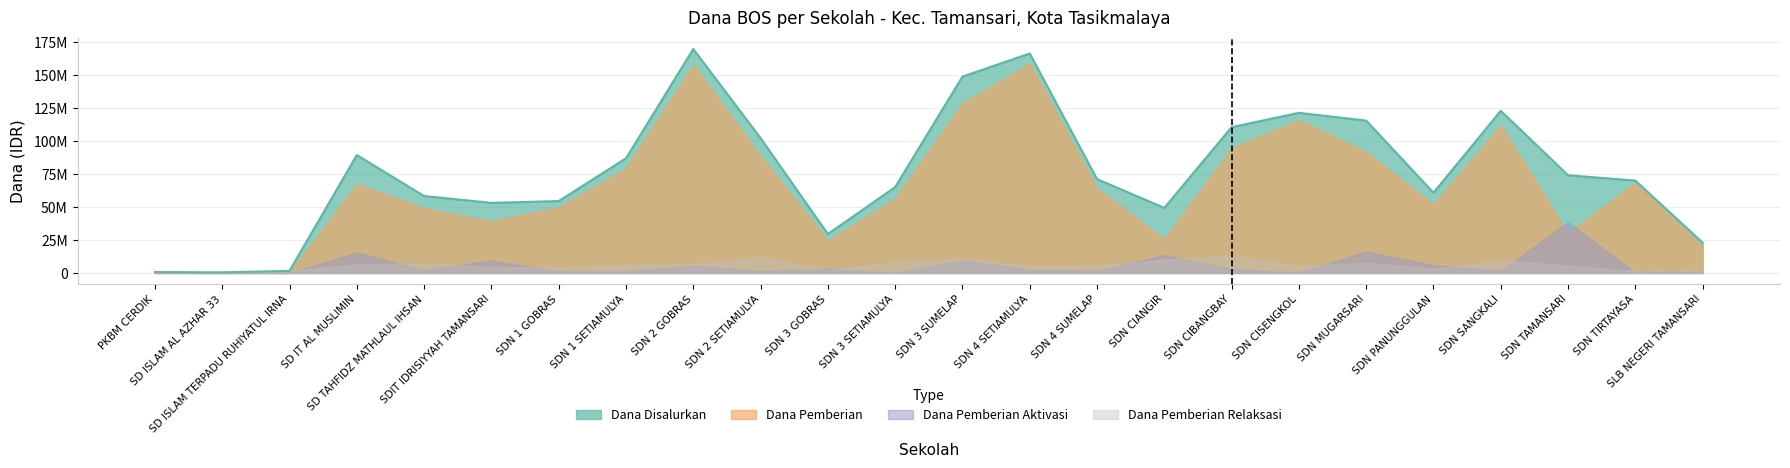

Is it true that Dana Pemberian equals 45457116 at SD IT AL MUSLIMIN?

False